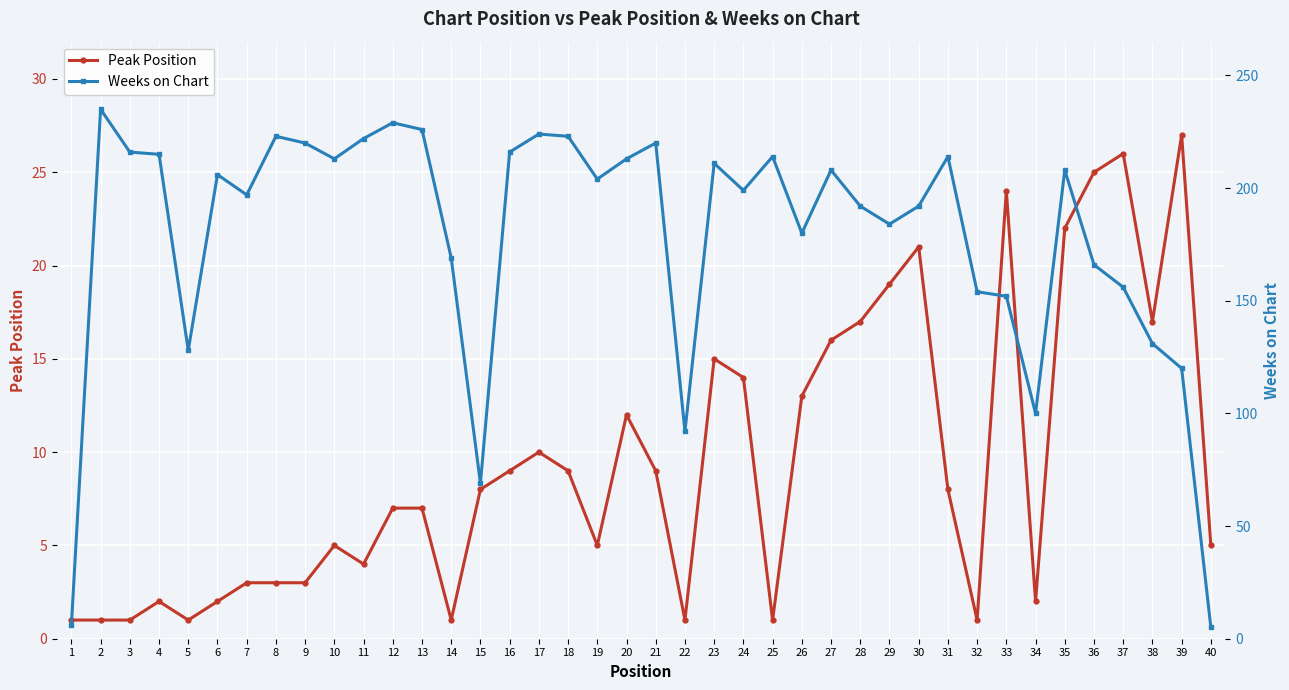

At which label is Peak Position closest to 14?

24